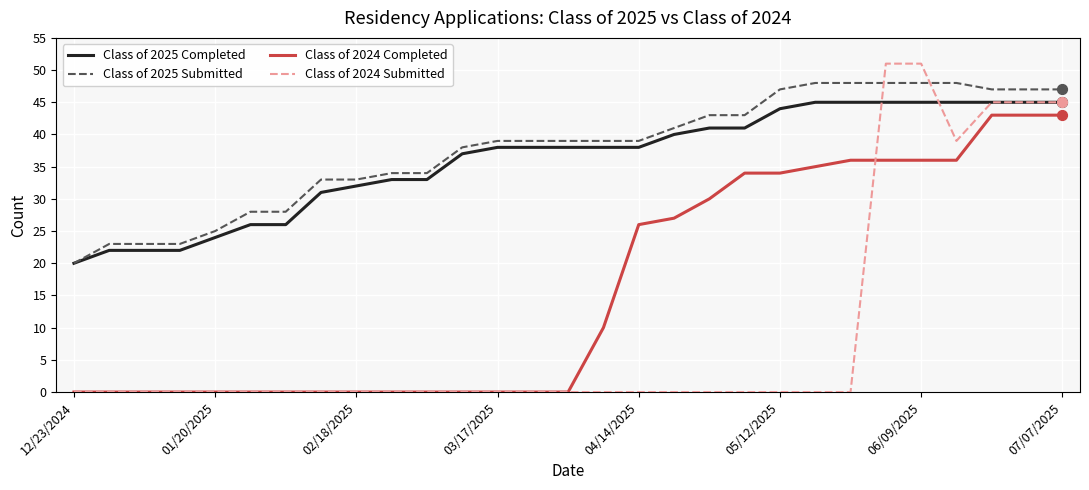

Which series has the largest range (max minus min)?

Class of 2024 Submitted